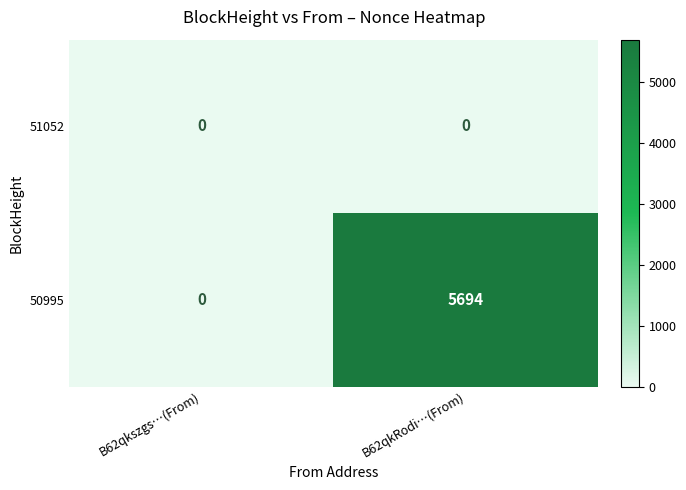

Which category has the highest value across all series?

B62qkRodi…(From)